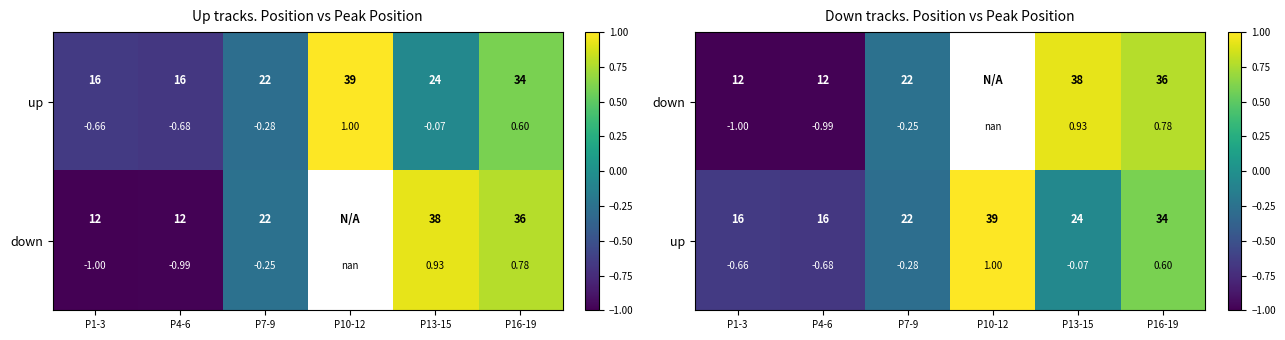

What is the difference between the down values at P1-3 and P13-15?

1.9